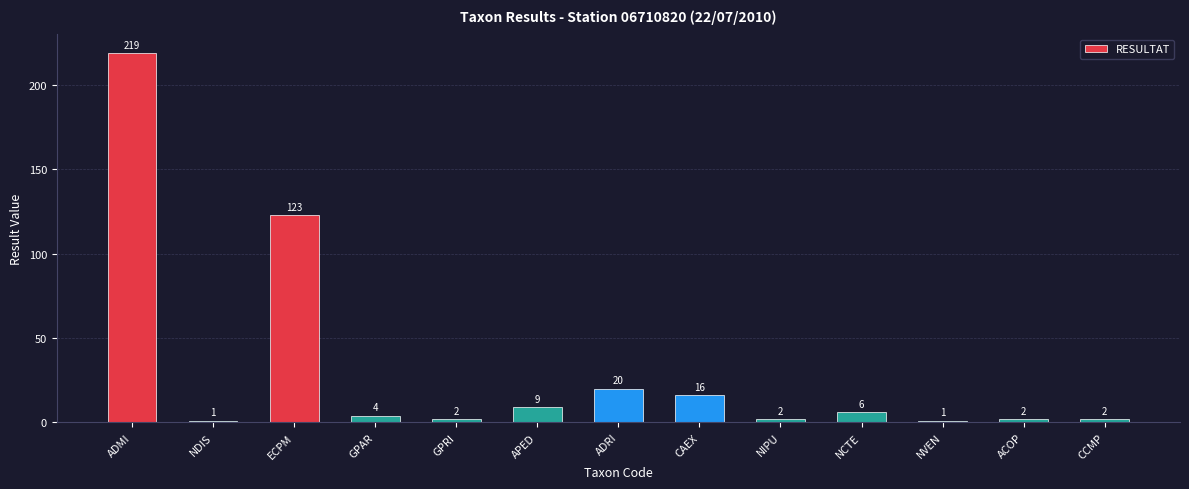

Which has a higher value, APED or ECPM?

ECPM